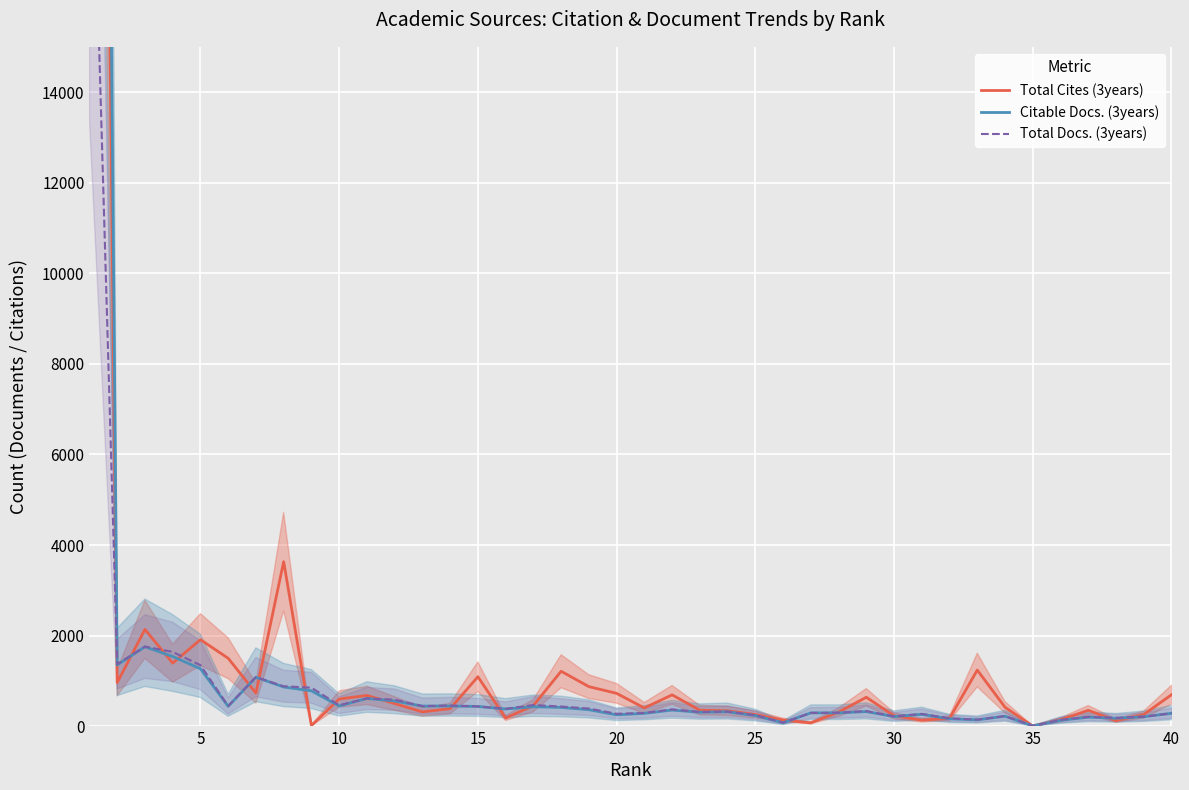

How many values in the Citable Docs. (3years) series are below 357?

20